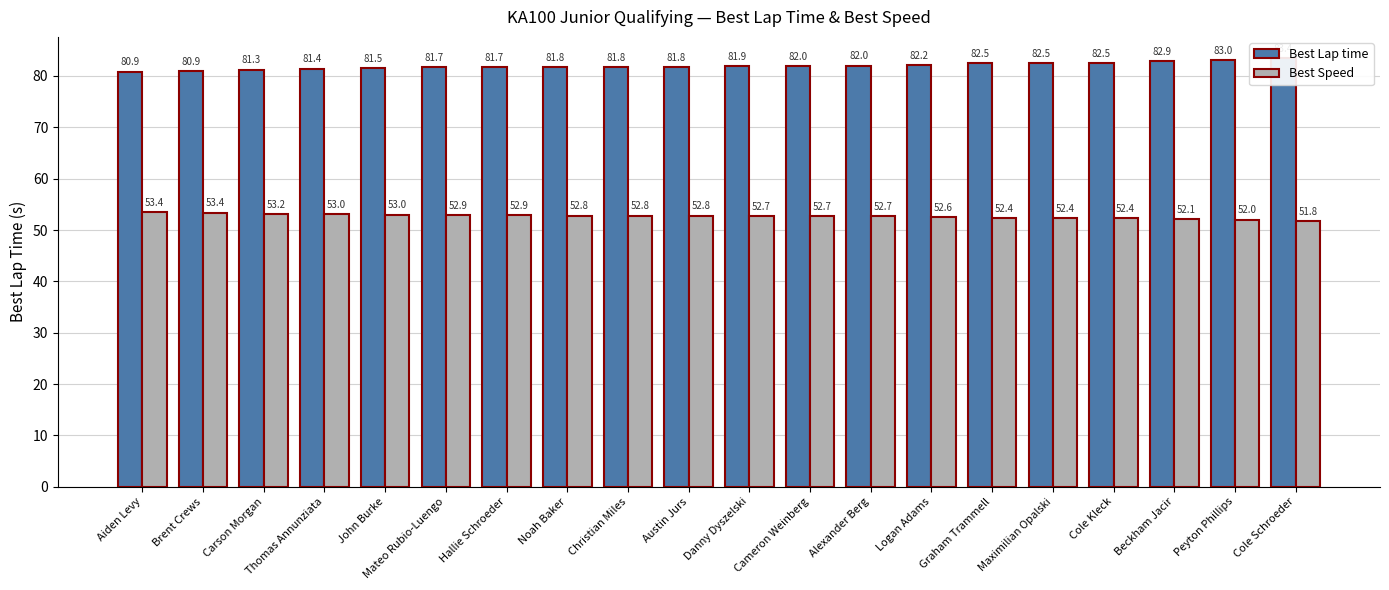

What is the approximate value of Best Lap time at Thomas Annunziata?

81.4